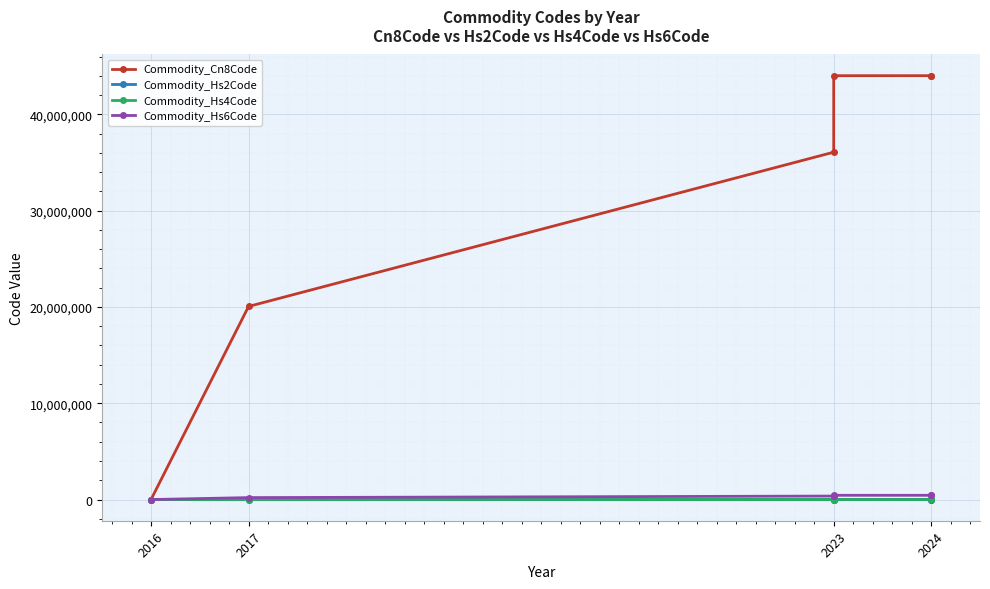

At which category is the sum across all series the highest?

2024